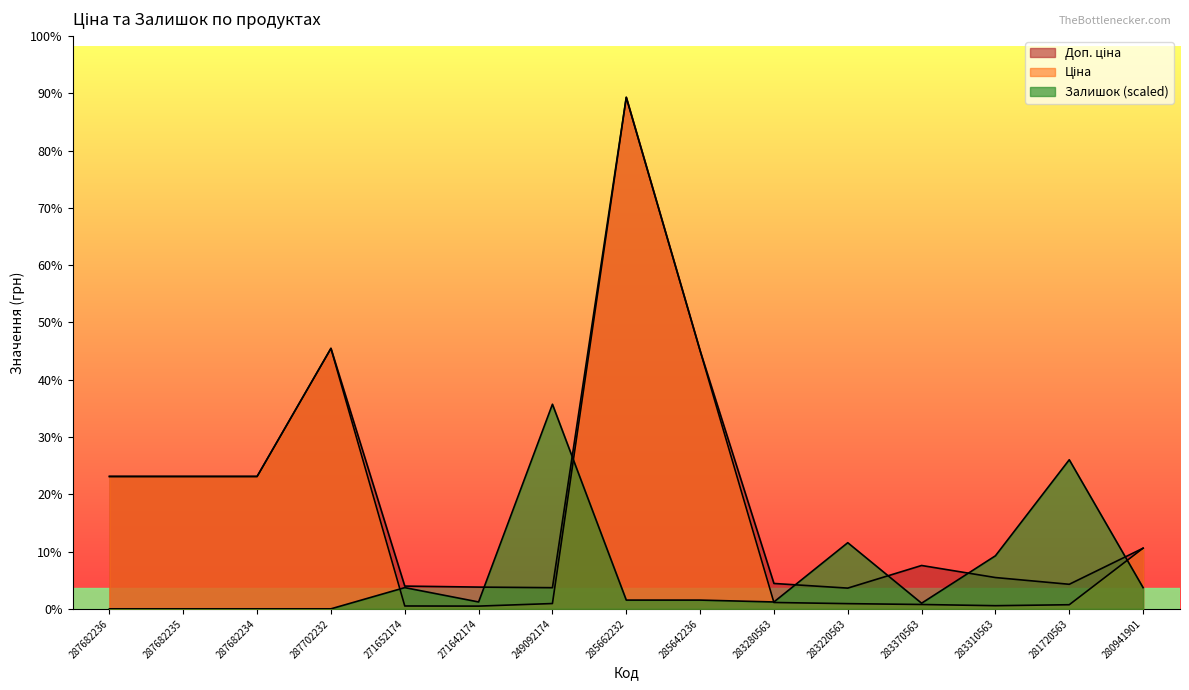

List the series in order of their peak value, lowest first.

Залишок, Ціна, Доп. ціна